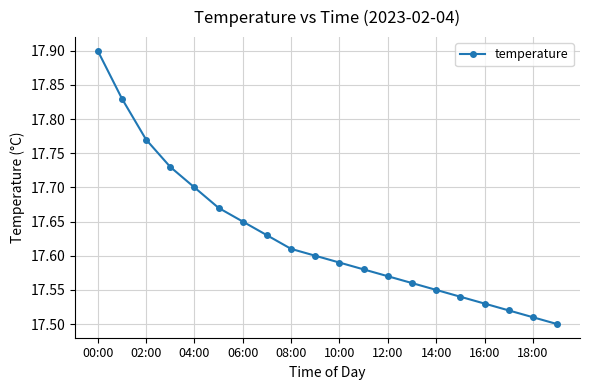

True or false: the data has more than 2 interior local peaks.

False